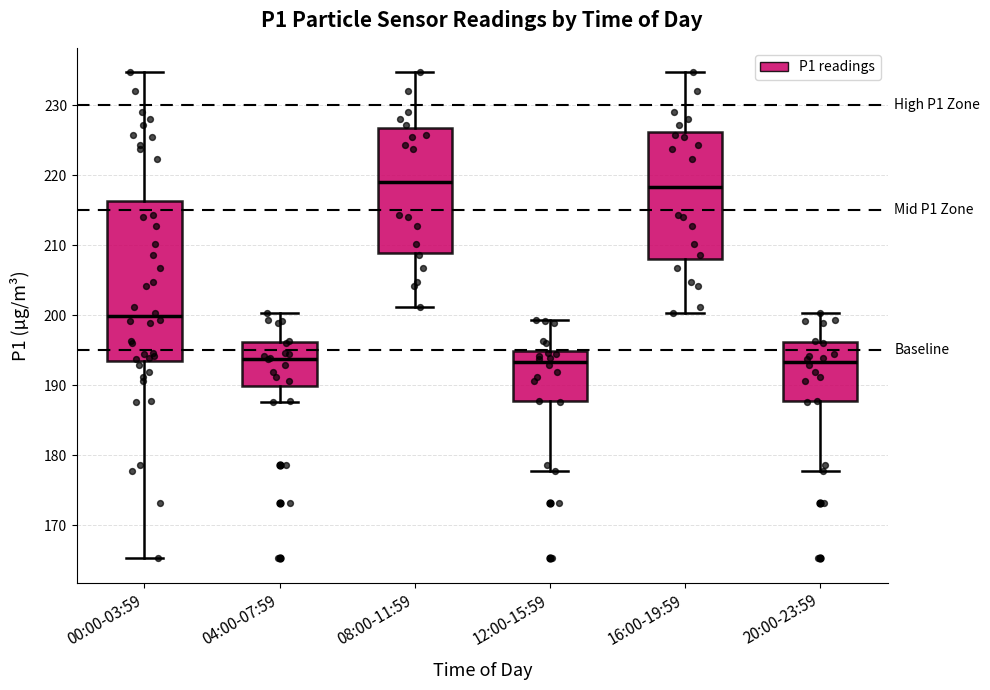

Where is the lower edge of the box for 16:00-19:59 on the y-axis? The values are not printed on the chart, so give them approximately, as read against the axis.

208